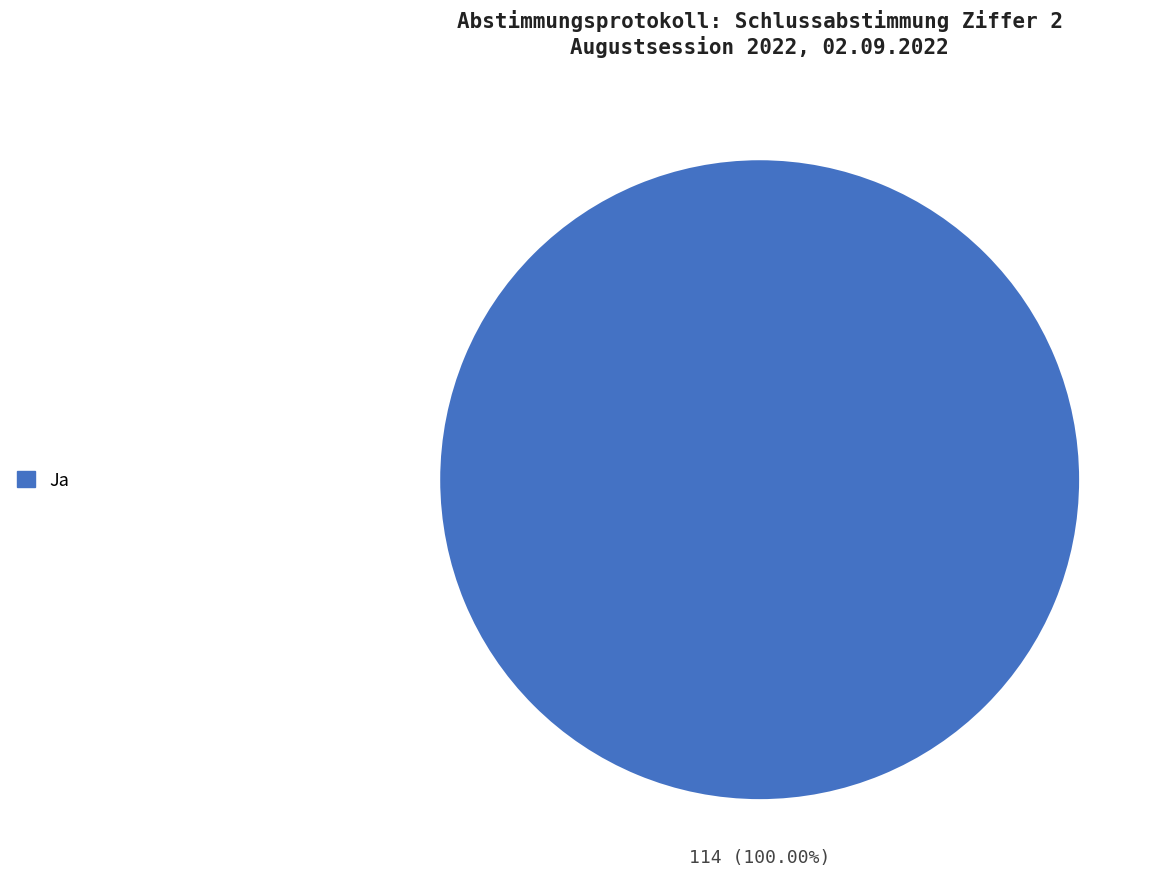

Is there any slice that represents more than half of the pie?

Yes